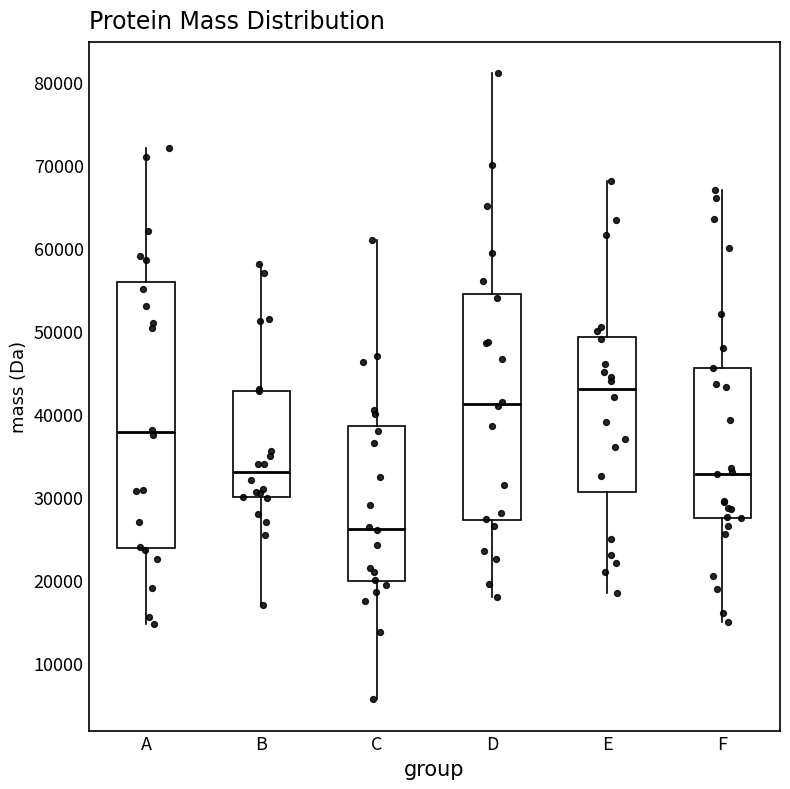

Reading left to right, read every box against the y-axis: the position of its median line, the range the box covers, and the ends of its whiskers. The values are not printed on the chart, so give them approximately, as read against the axis.

A: median 38000, box 24000 to 56000, whiskers 15000 to 72000
B: median 33000, box 30000 to 43000, whiskers 17000 to 58000
C: median 26000, box 20000 to 39000, whiskers 6000 to 61000
D: median 41000, box 27000 to 55000, whiskers 18000 to 81000
E: median 43000, box 31000 to 49000, whiskers 19000 to 68000
F: median 33000, box 28000 to 46000, whiskers 15000 to 67000